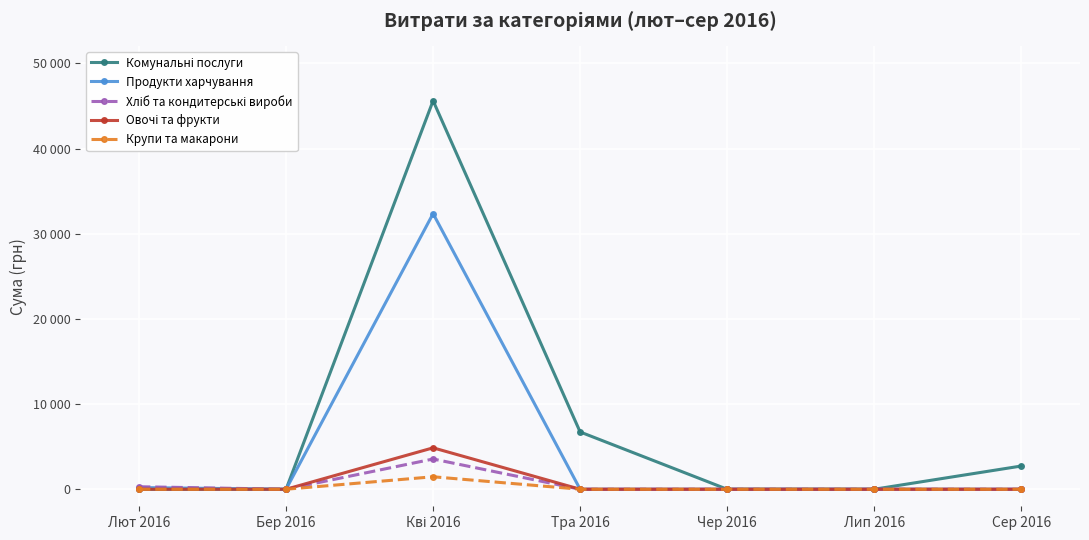

Does the chart have visible grid lines?

Yes